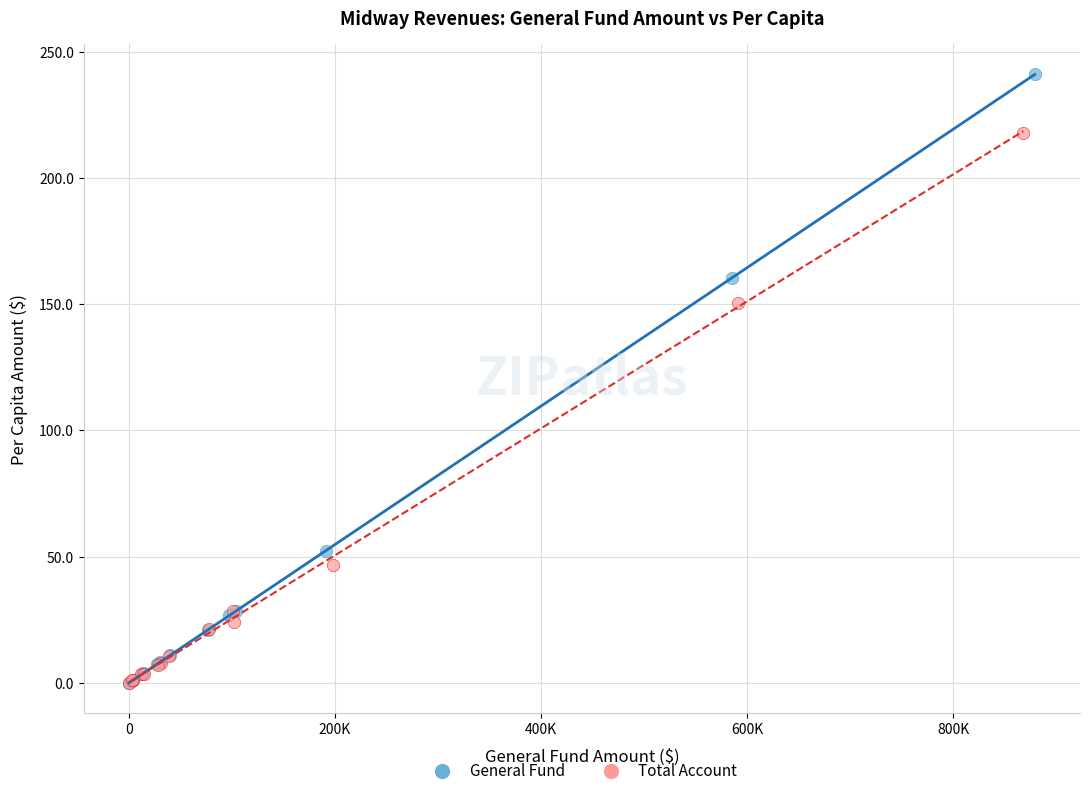

Which series has the widest spread of Y values?

General Fund